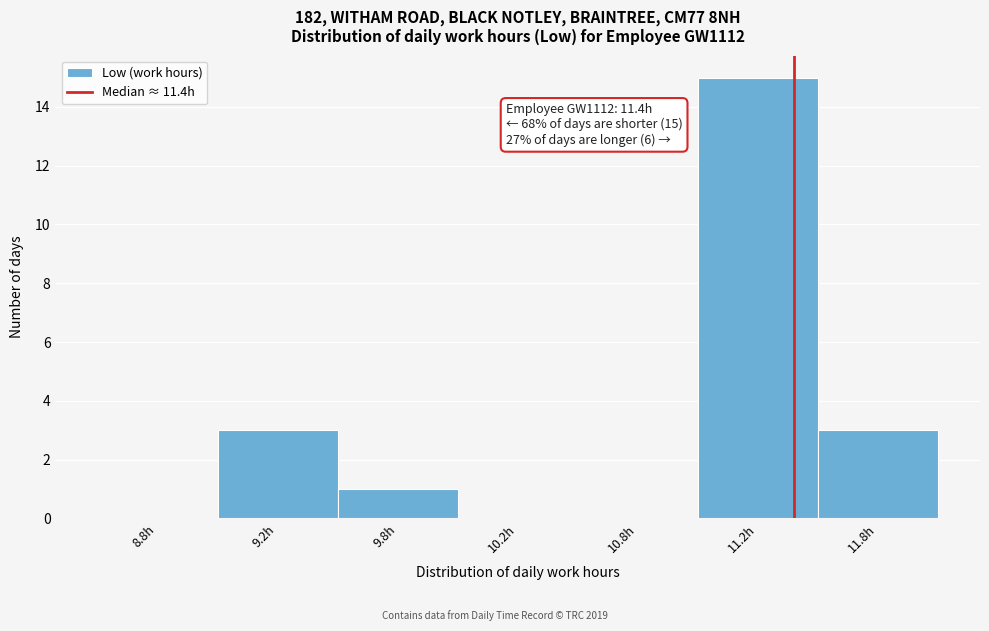

Reading left to right, list all the values displayed in this chart.

8.8h=0	9.2h=3	9.8h=1	10.2h=0	10.8h=0	11.2h=15	11.8h=3